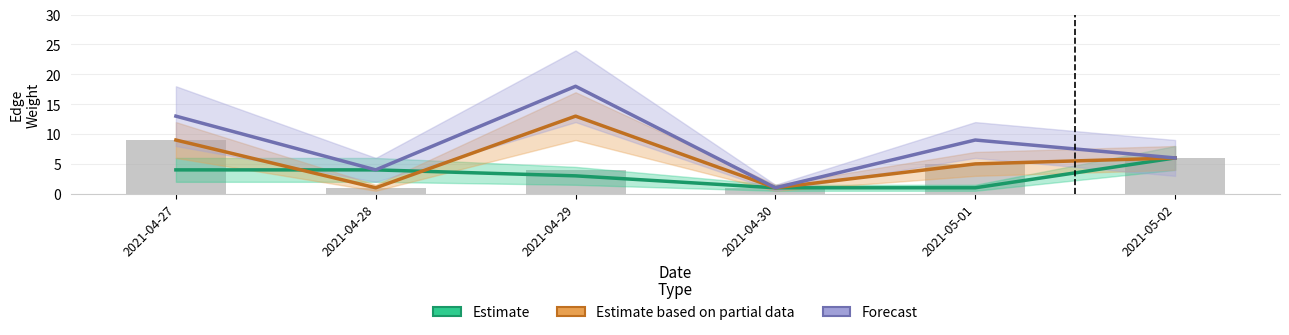

Are the bars horizontal?

No